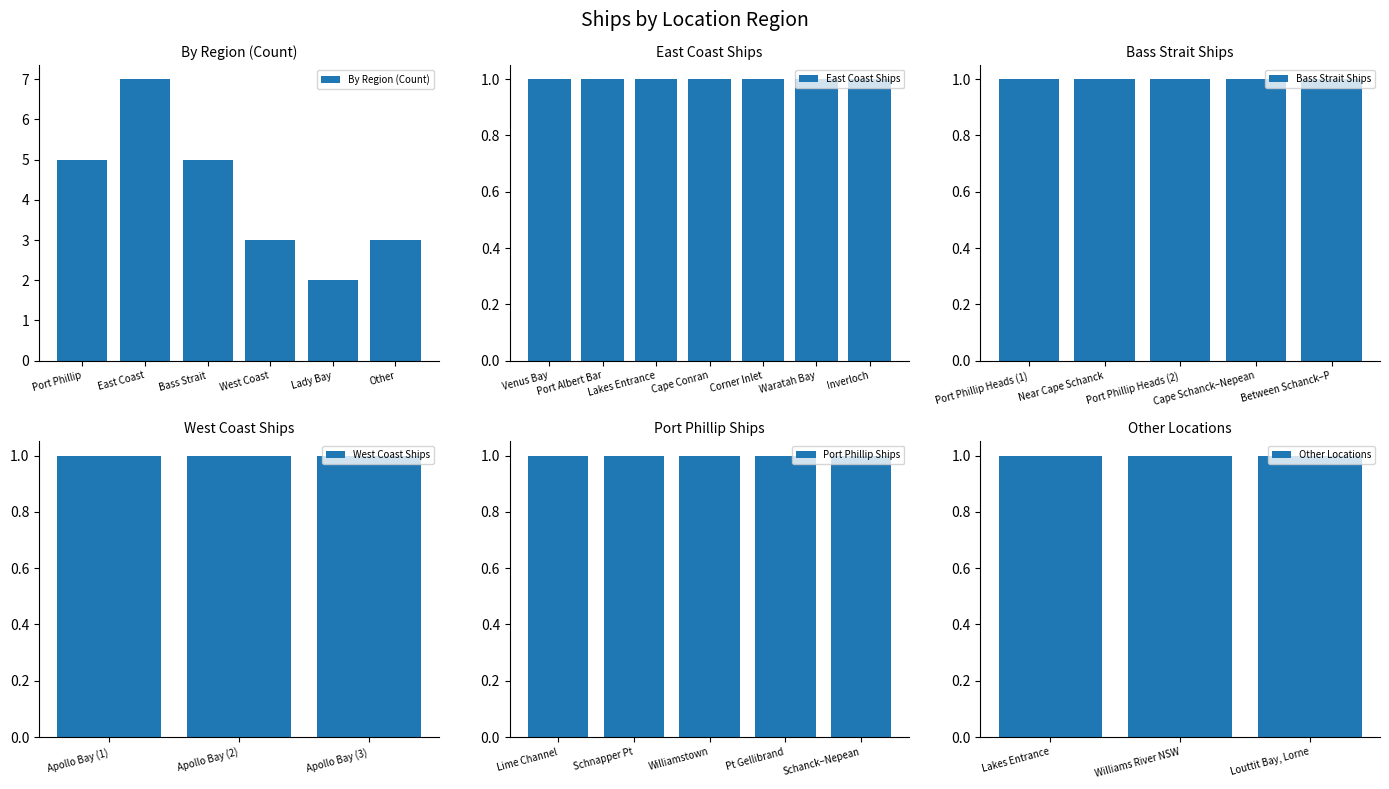

Is it true that By Region (Count) equals 1 at Lady Bay?

False